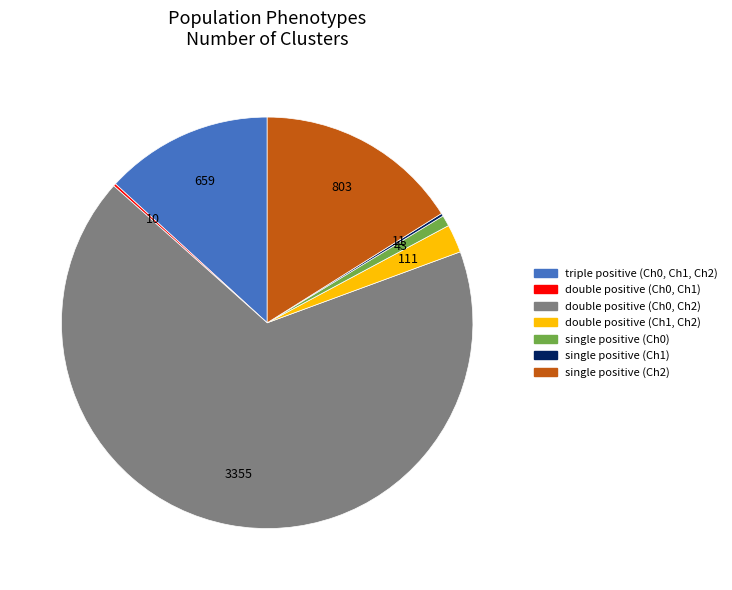

What is the majority slice?

double positive (Ch0, Ch2)